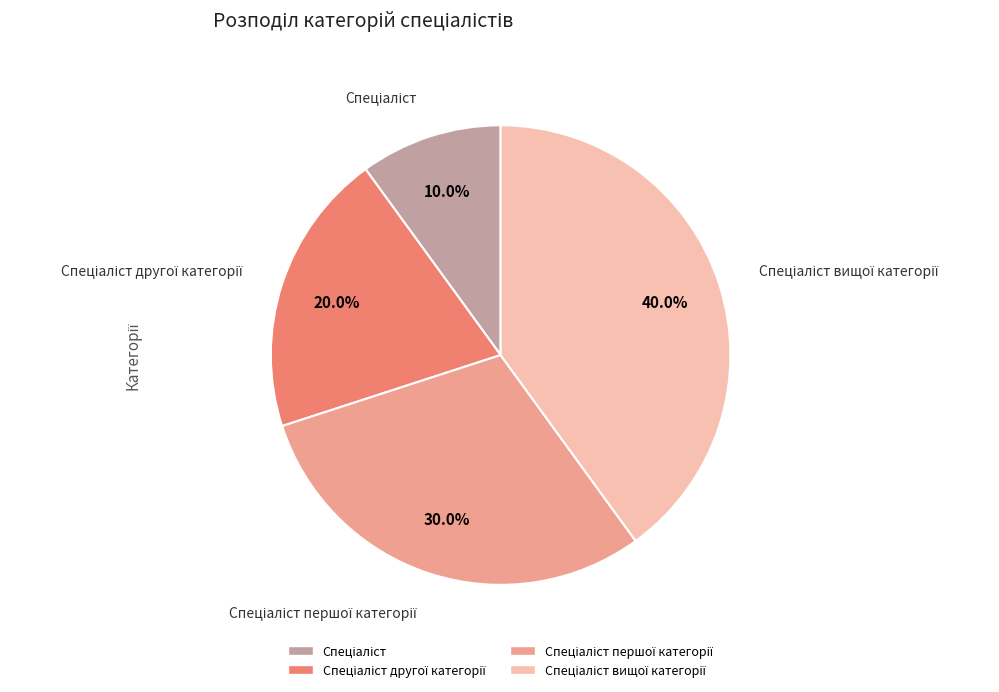

Does any single category account for the majority?

No